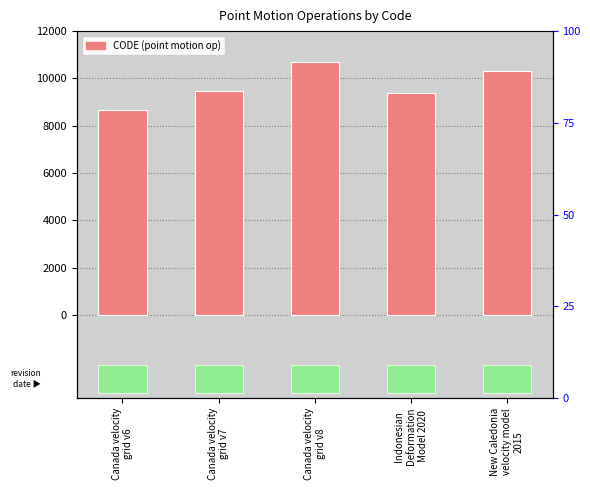

At which label does the data first exceed 9483?

Canada velocity
grid v8